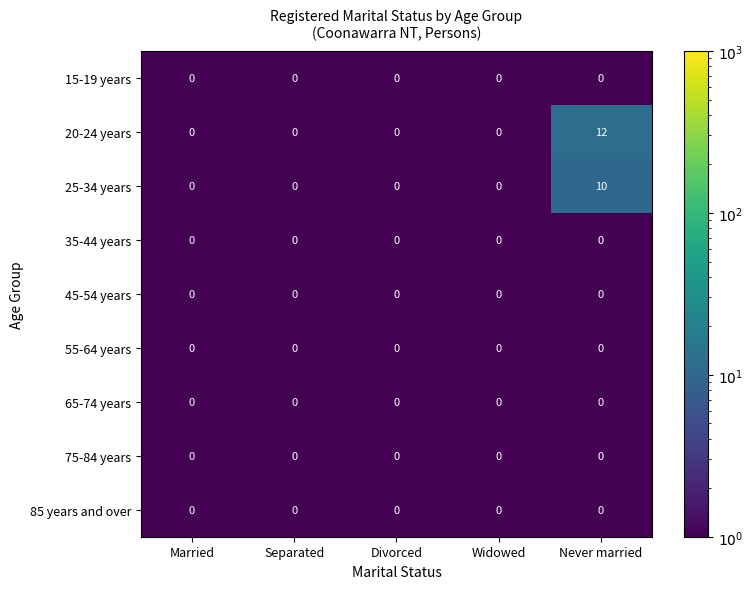

Which series has the largest total across all categories?

20-24 years